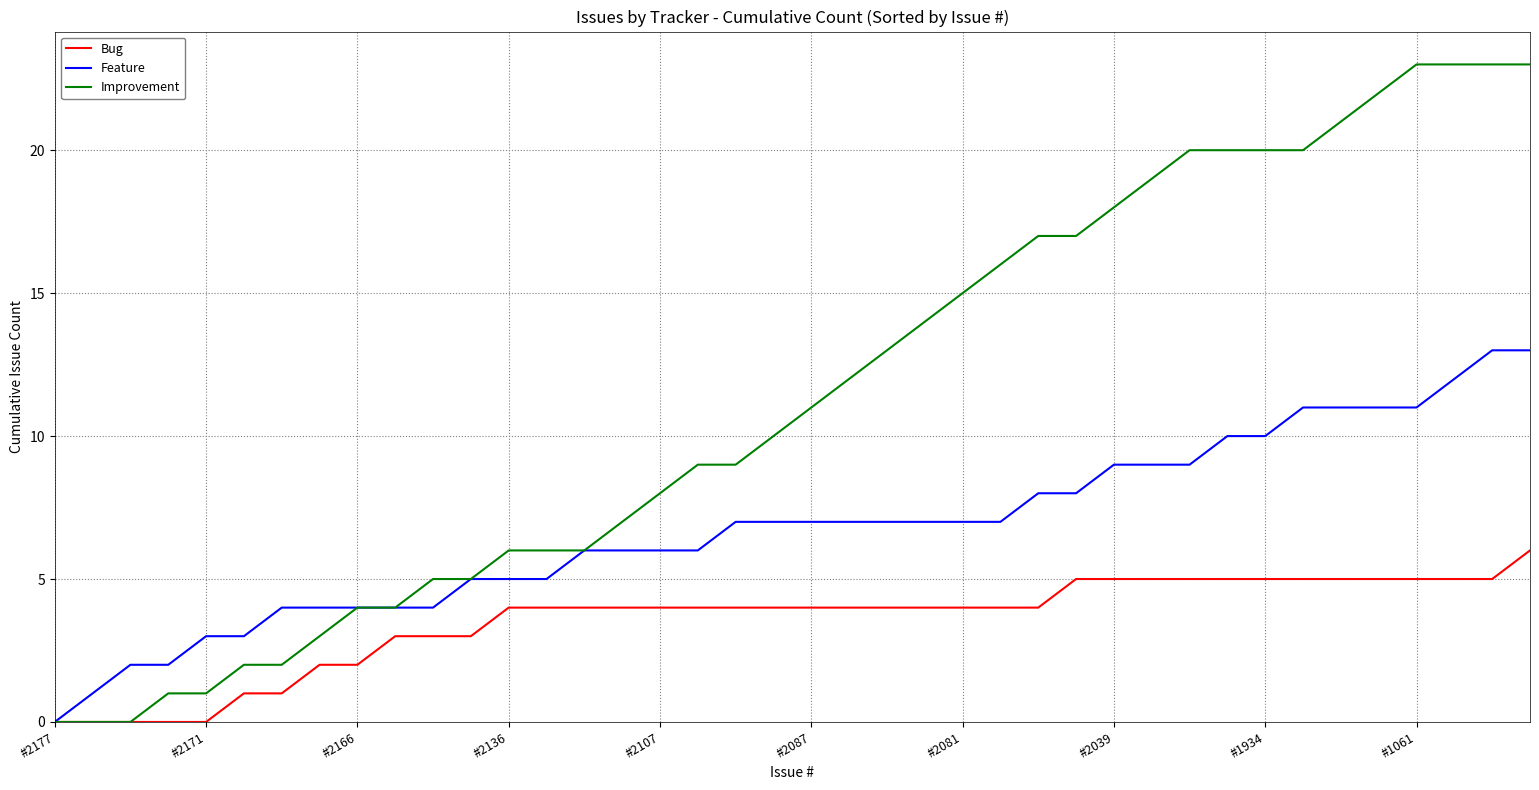

Which series has the largest total across all categories?

Improvement